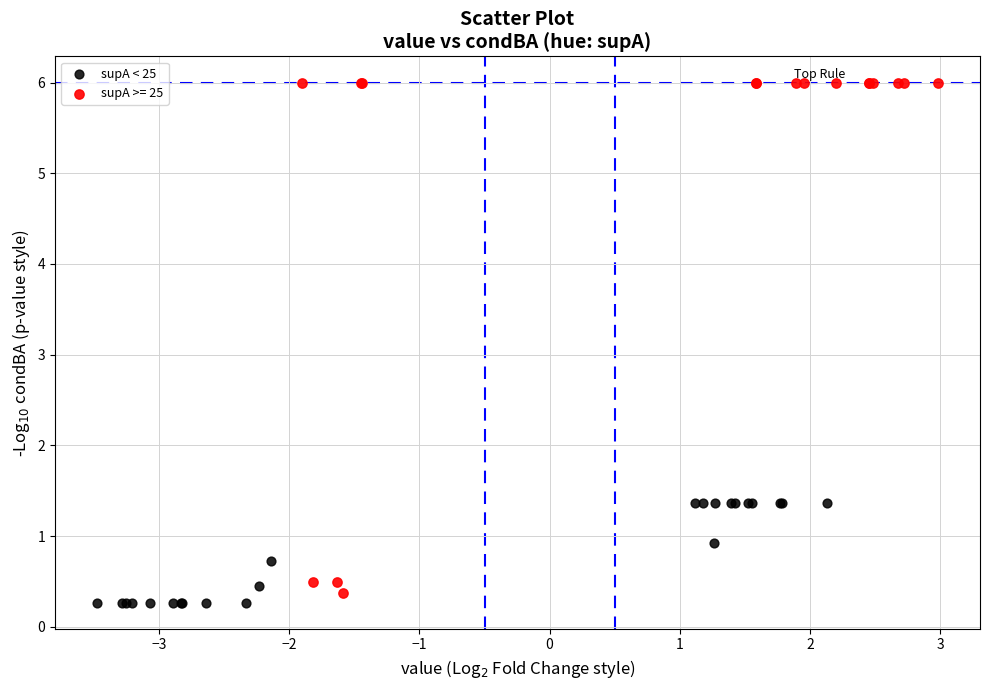

Which series reaches the maximum Y coordinate?

supA >= 25